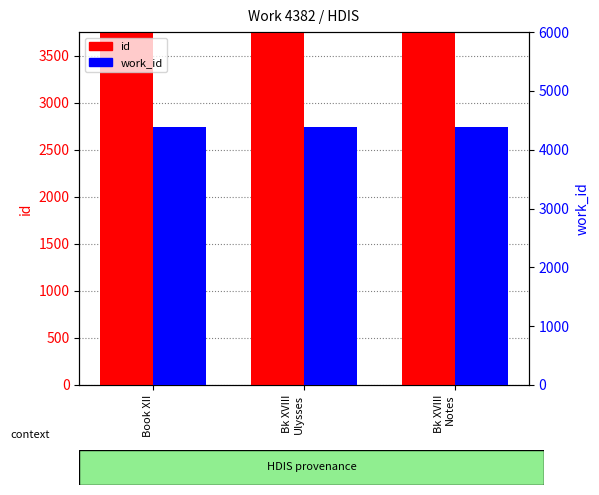

The id series shows 11535 at Bk XVIII
Notes. True or false?

True